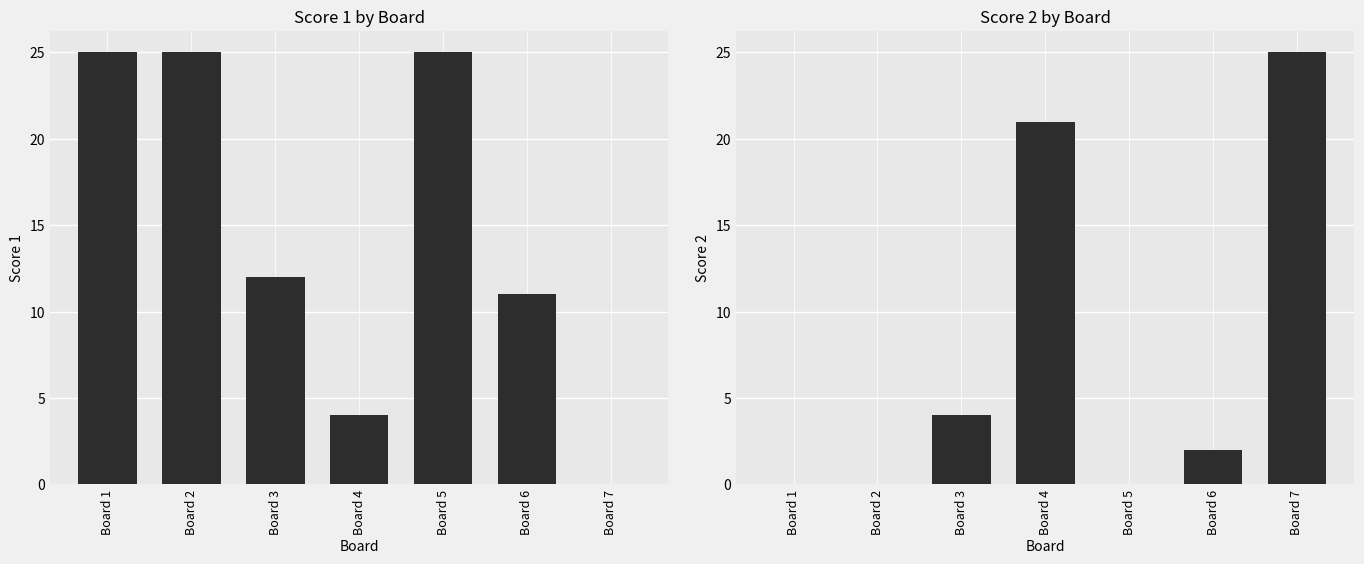

Count the number of data series in this chart.

2